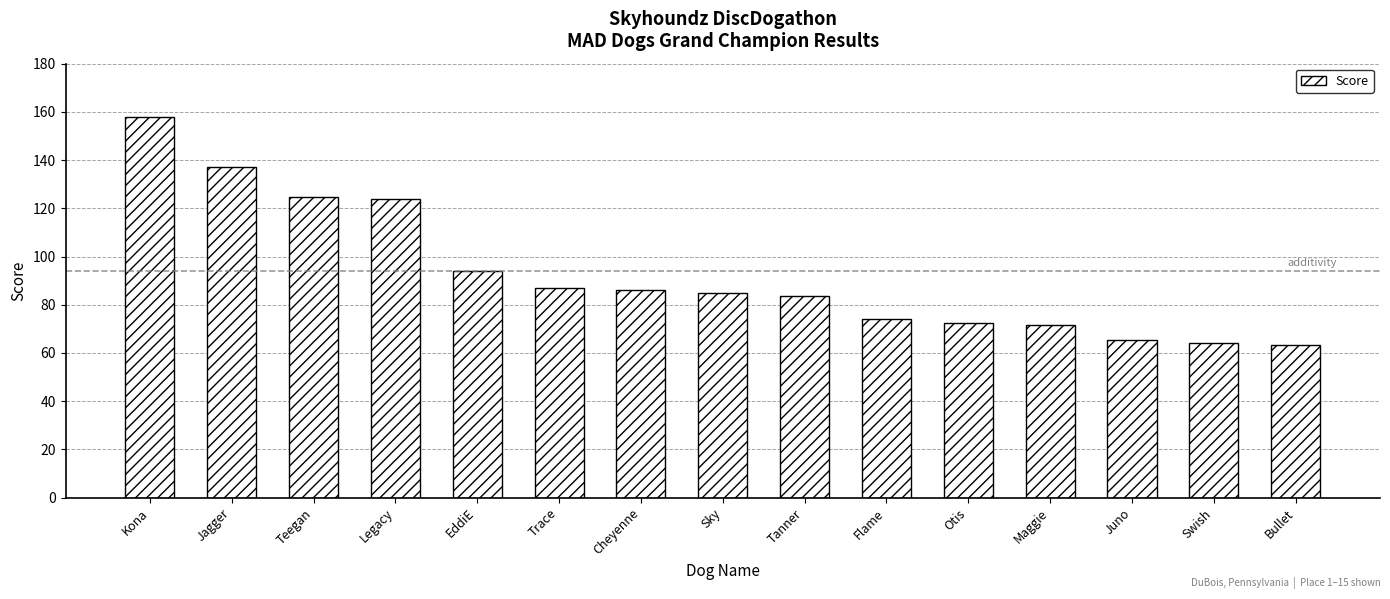

The value at Jagger is 137.0. True or false?

True